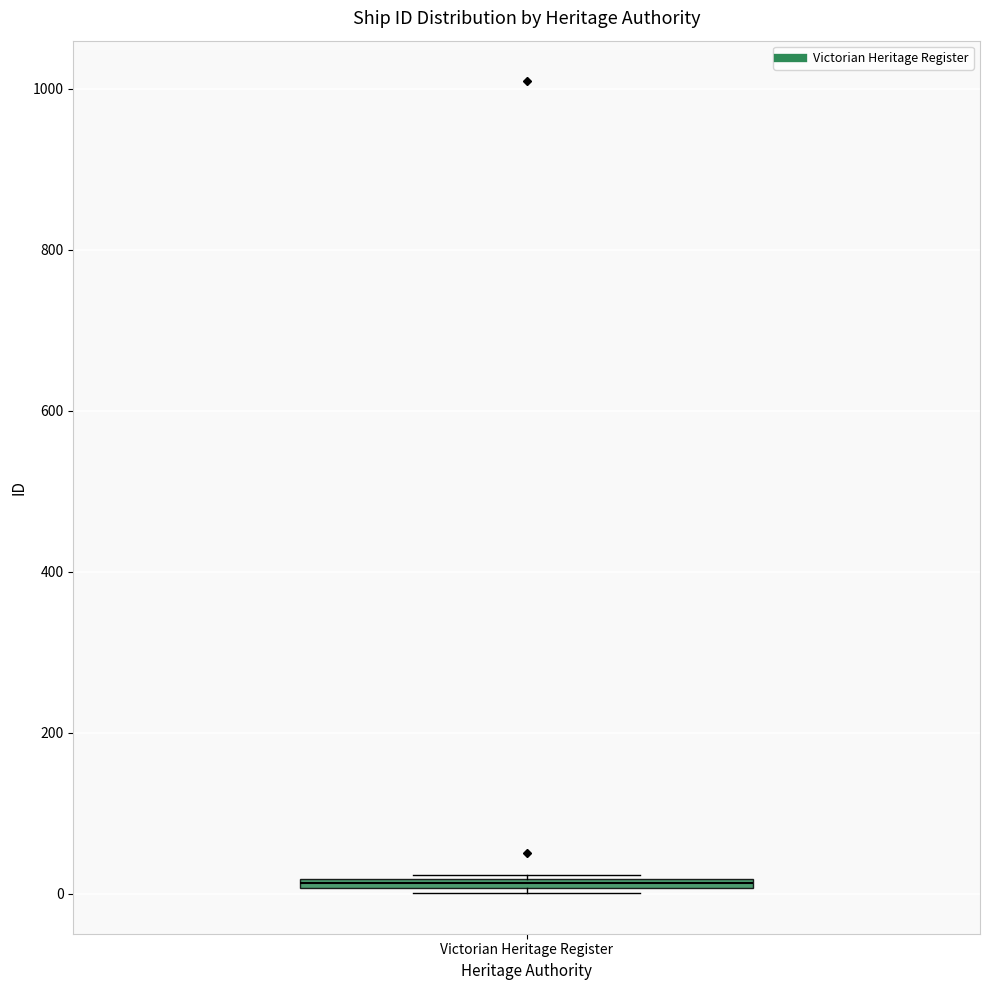

Where is the upper edge of the box for Victorian Heritage Register on the y-axis? The values are not printed on the chart, so give them approximately, as read against the axis.

20